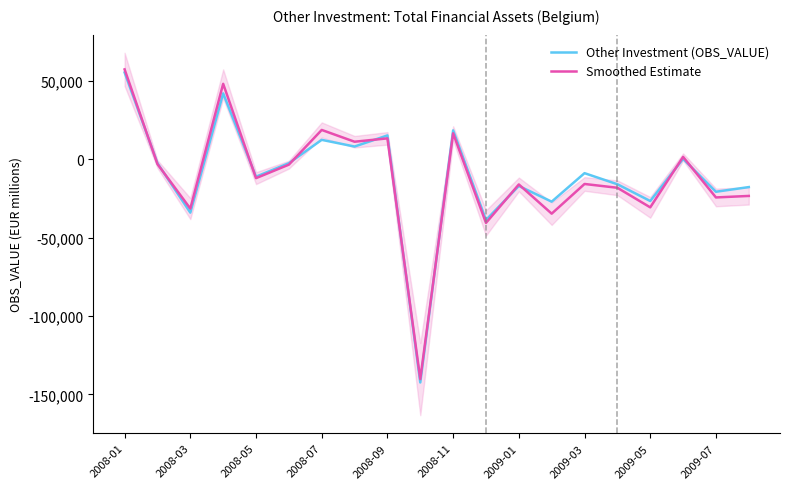

What position from the right is 2008-01?

20